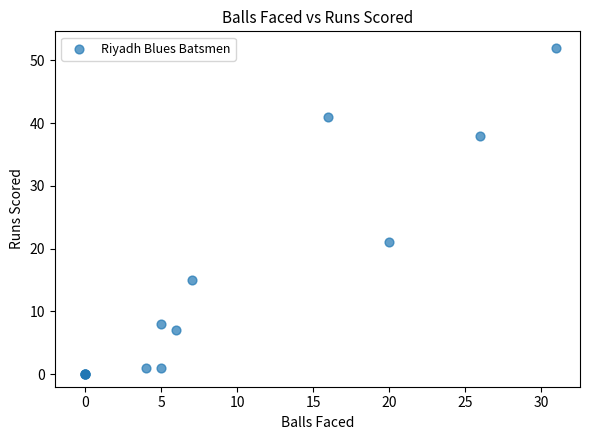

What Y value in the scatter plot is closest to 26?

21